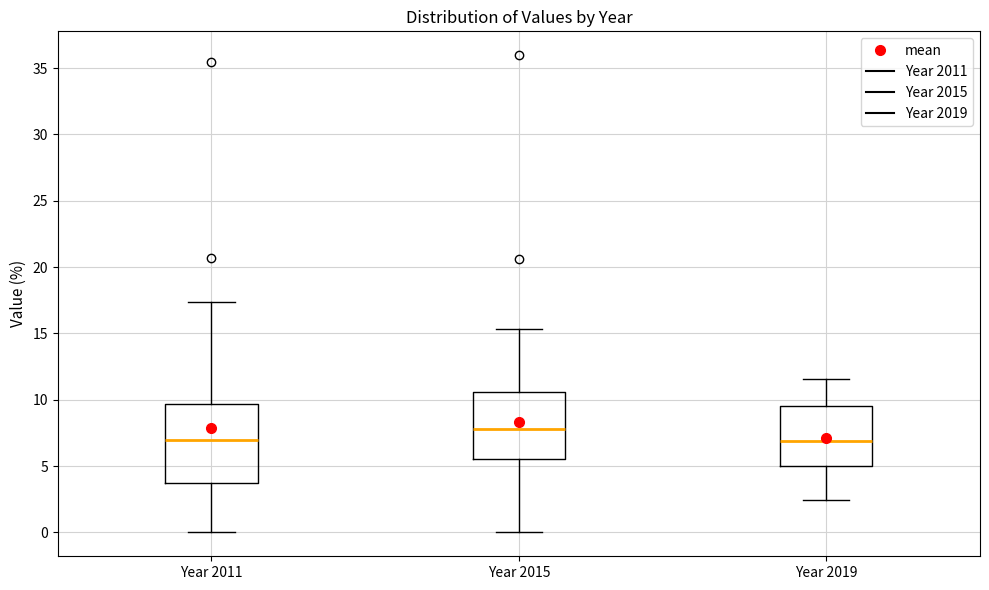

Comparing the boxes themselves (not the whiskers), which one is the tallest?

Year 2011